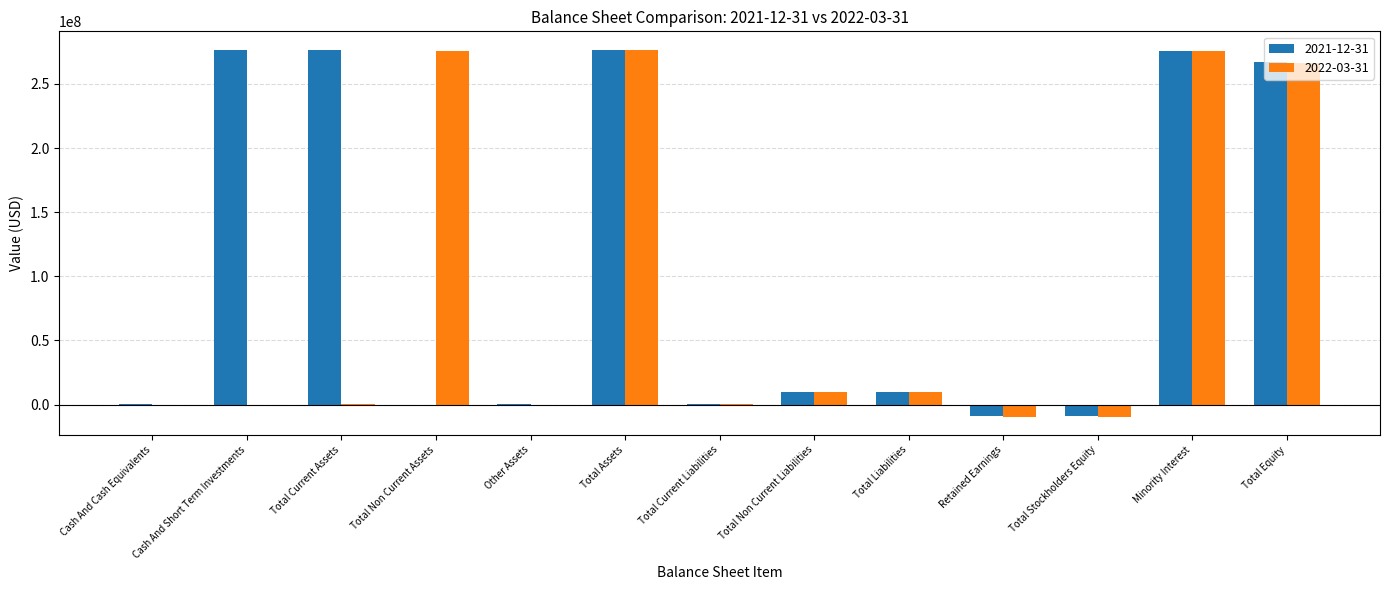

True or false: 2021-12-31 has a value of -9018034 at Retained Earnings.

True